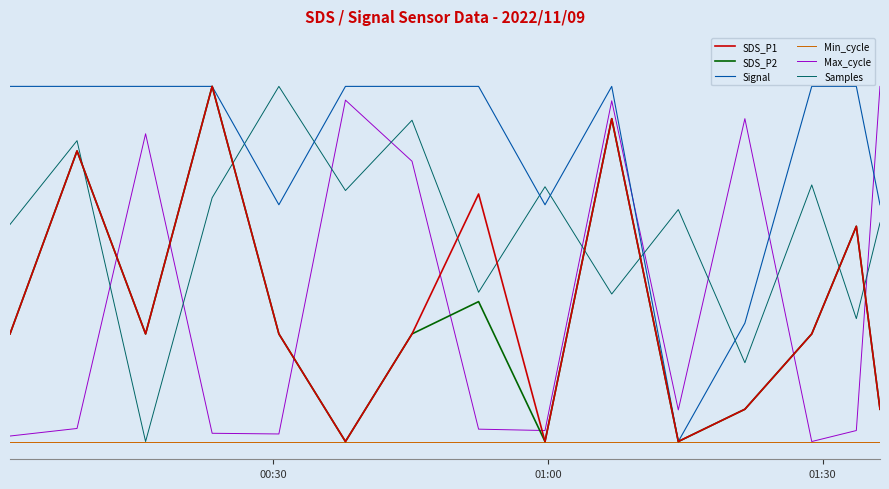

What are all the series names shown in the legend?

SDS_P1, SDS_P2, Signal, Min_cycle, Max_cycle, Samples